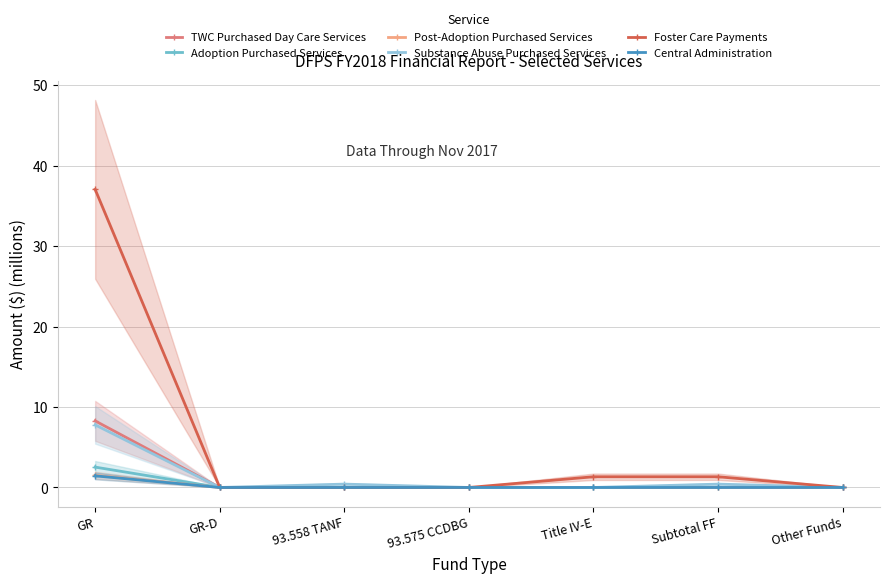

Which label corresponds to the smallest value in the chart?

GR-D